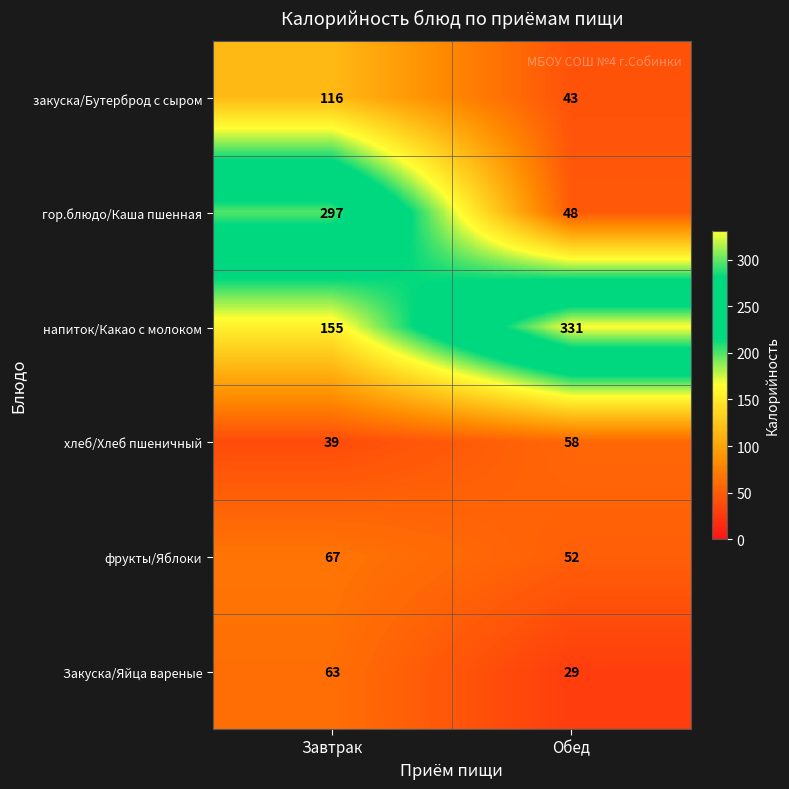

Which label corresponds to the largest value in the chart?

Обед